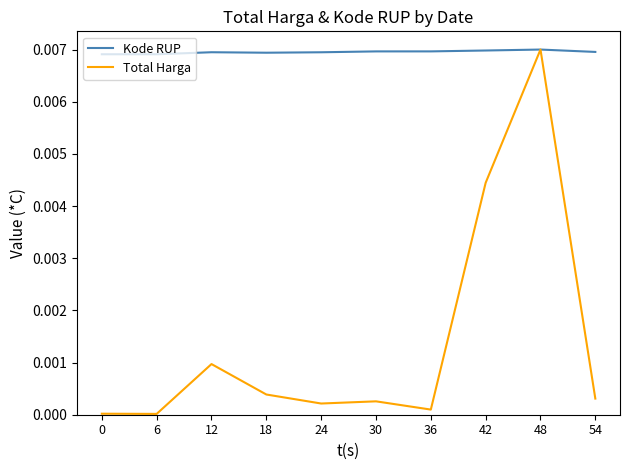

Which series has the widest spread of values?

Total Harga